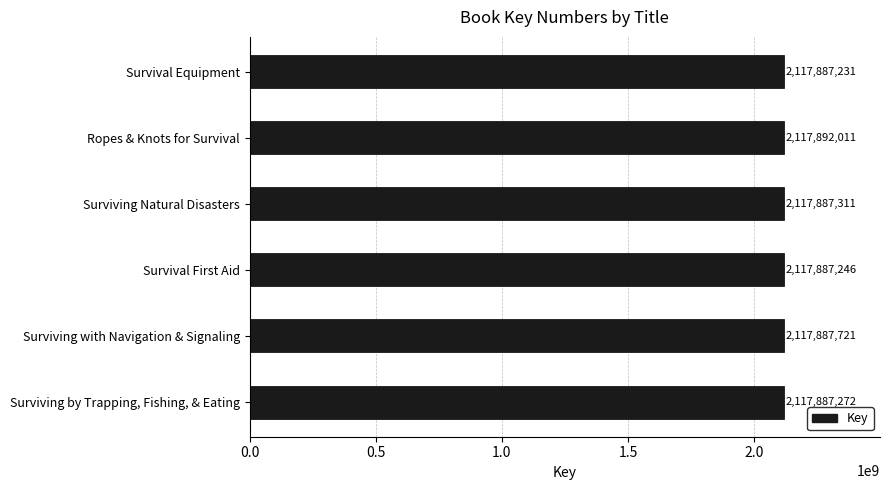

Is it true that the value at Survival First Aid is 3738223667?

False